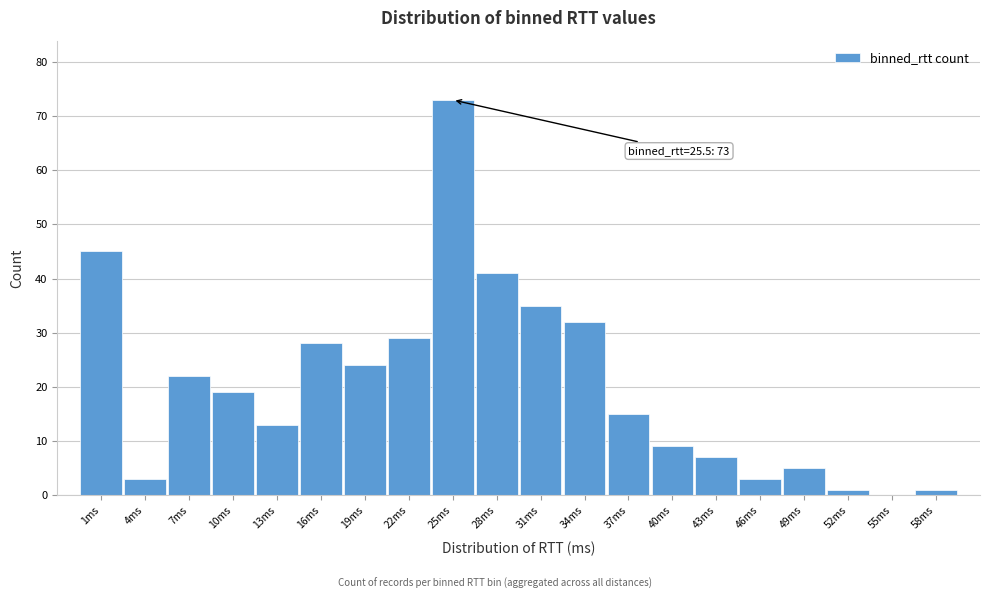

Reading left to right, list all the values displayed in this chart.

1ms=45	4ms=3	7ms=22	10ms=19	13ms=13	16ms=28	19ms=24	22ms=29	25ms=73	28ms=41	31ms=35	34ms=32	37ms=15	40ms=9	43ms=7	46ms=3	49ms=5	52ms=1	55ms=0	58ms=1